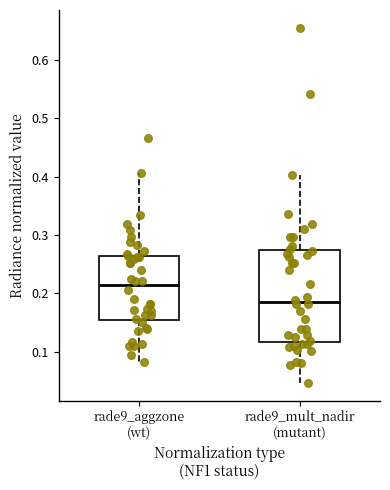

Which box is the tallest, from its lower edge to its upper edge?

rade9_mult_nadir (mutant)